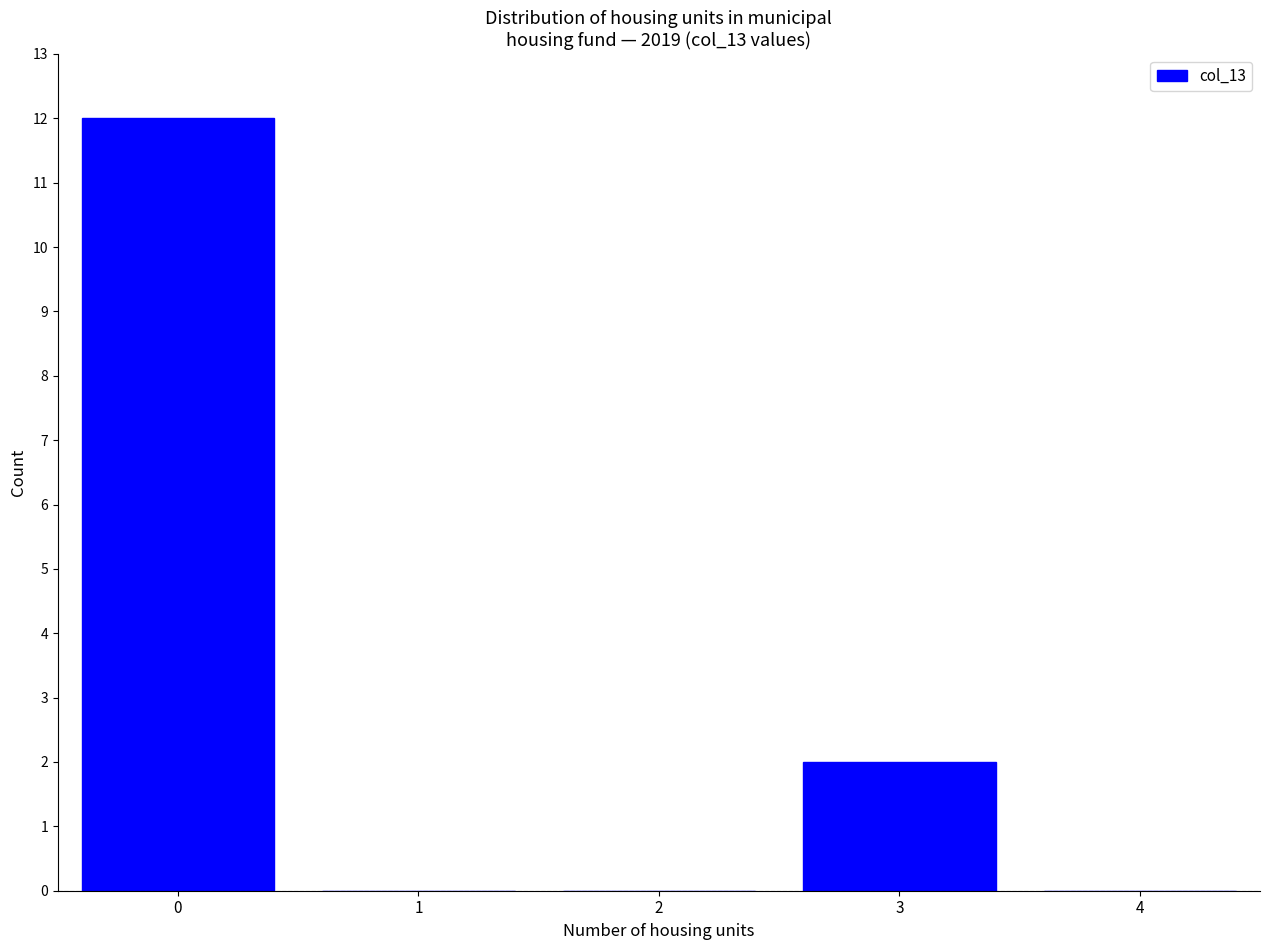

Reading left to right, transcribe all the data shown in this chart.

0=12	1=0	2=0	3=2	4=0